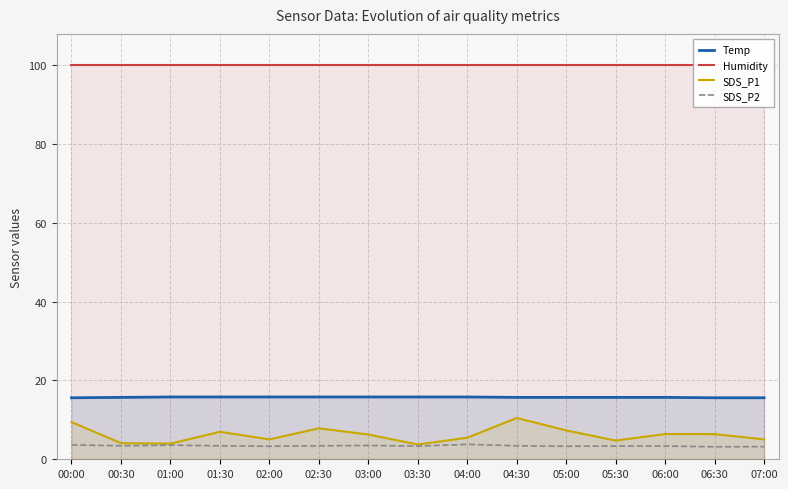

True or false: SDS_P2 and SDS_P1 cross at least once.

False